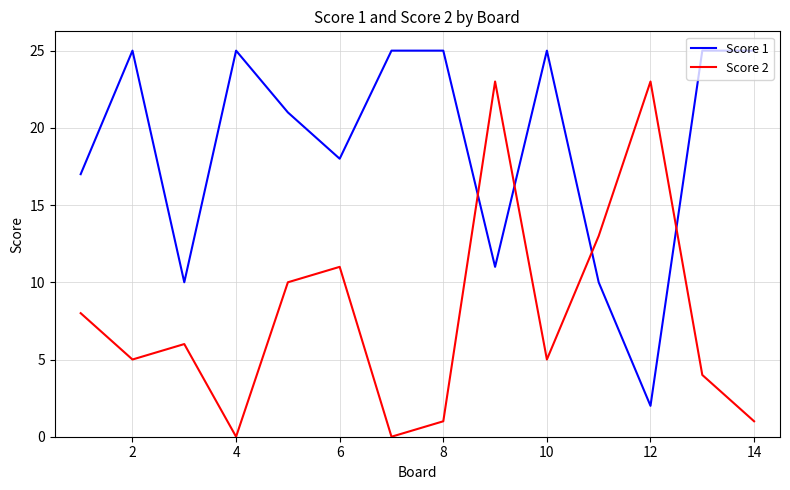

What are all the series names shown in the legend?

Score 1, Score 2